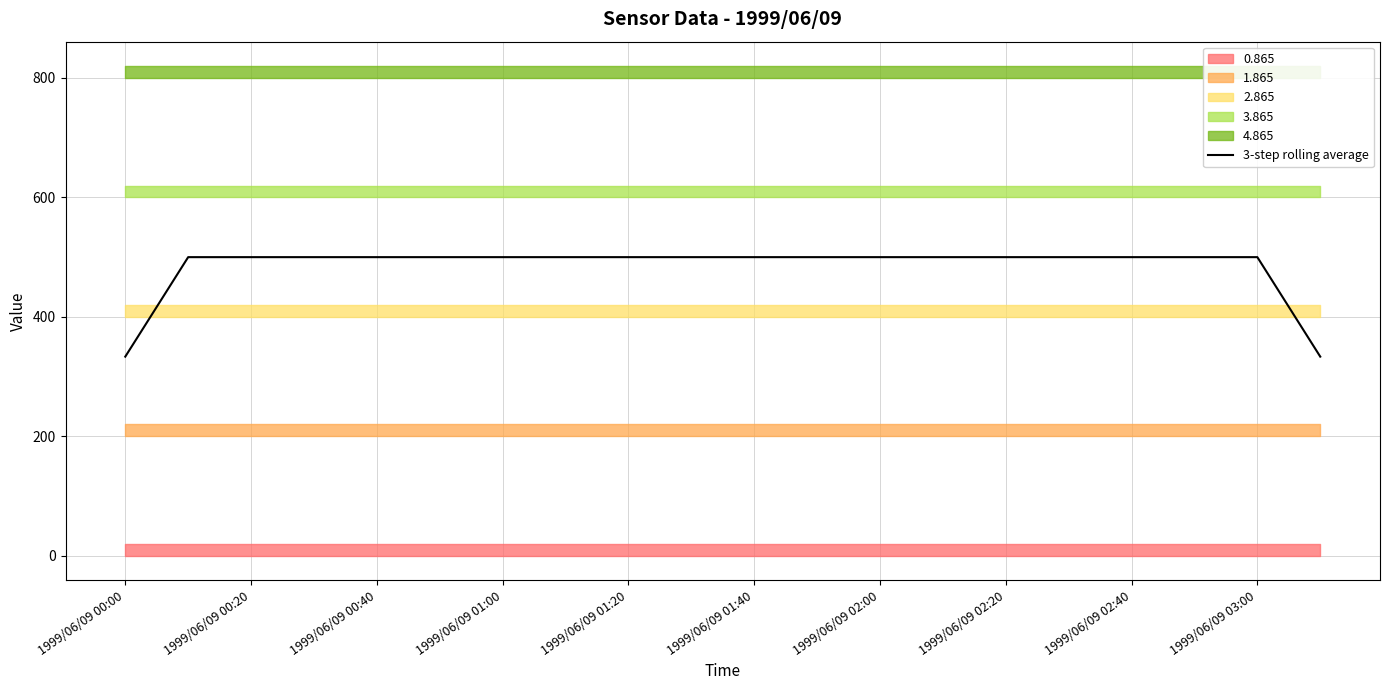

What is the lowest value of the 3-step rolling average series?

333.0